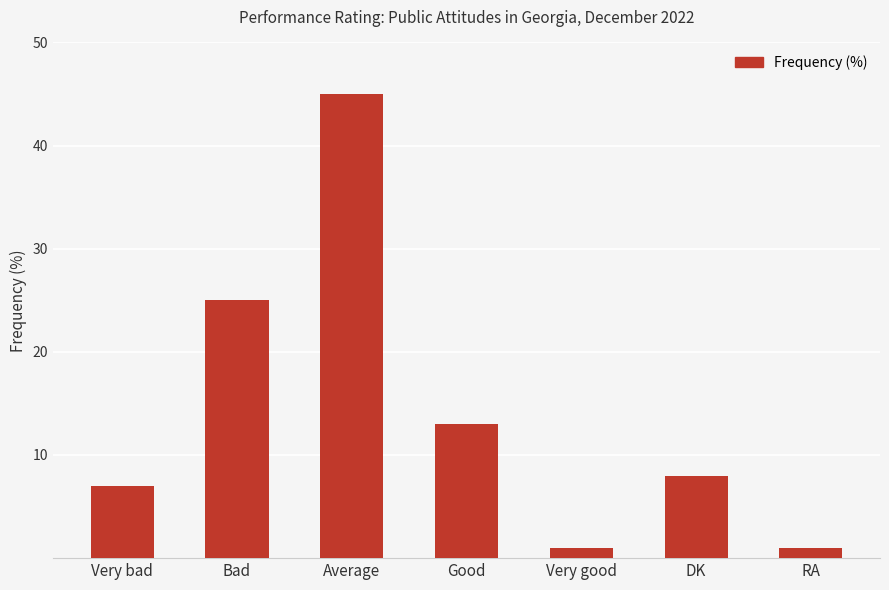

Count the values in the range 1 to 25.

6